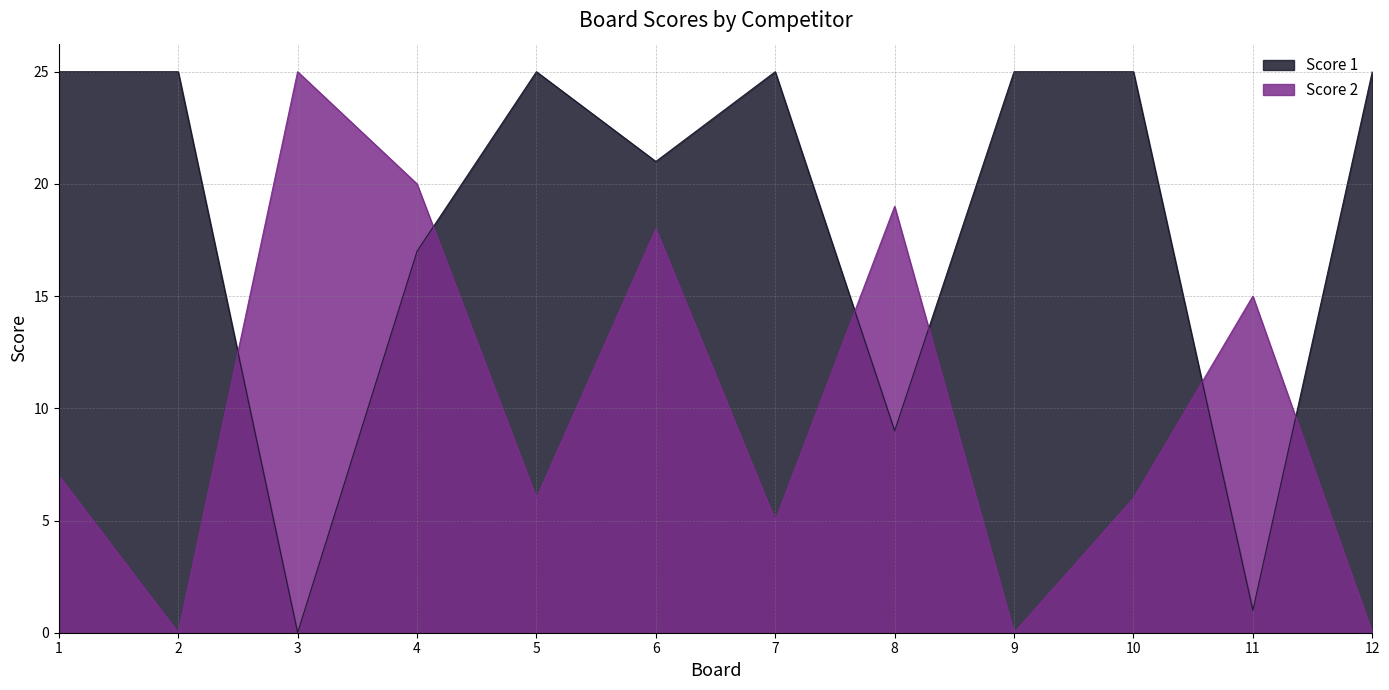

How many positive values does the Score 2 series have?

9